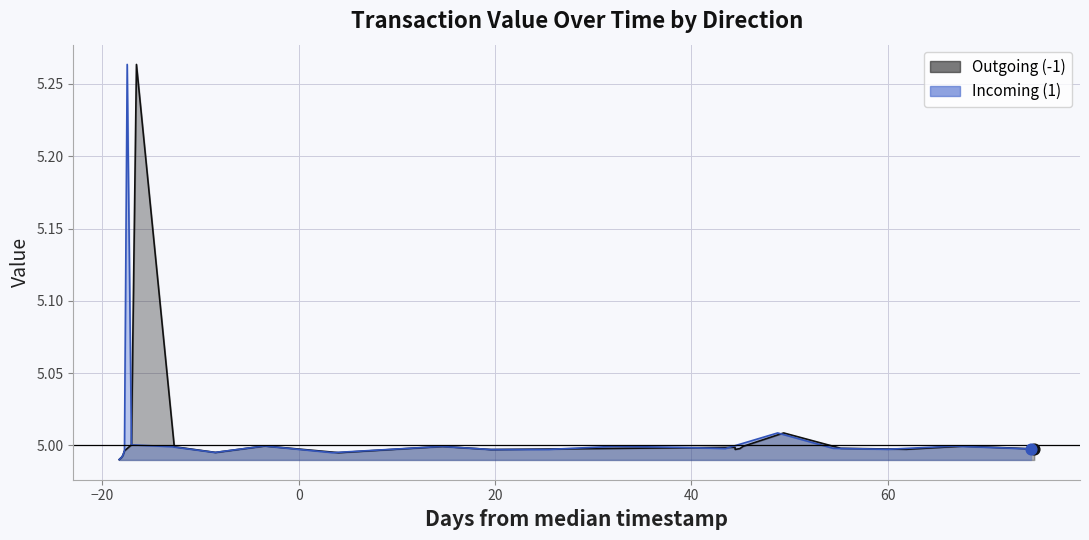

Which series reaches the minimum Y coordinate?

Outgoing (-1)